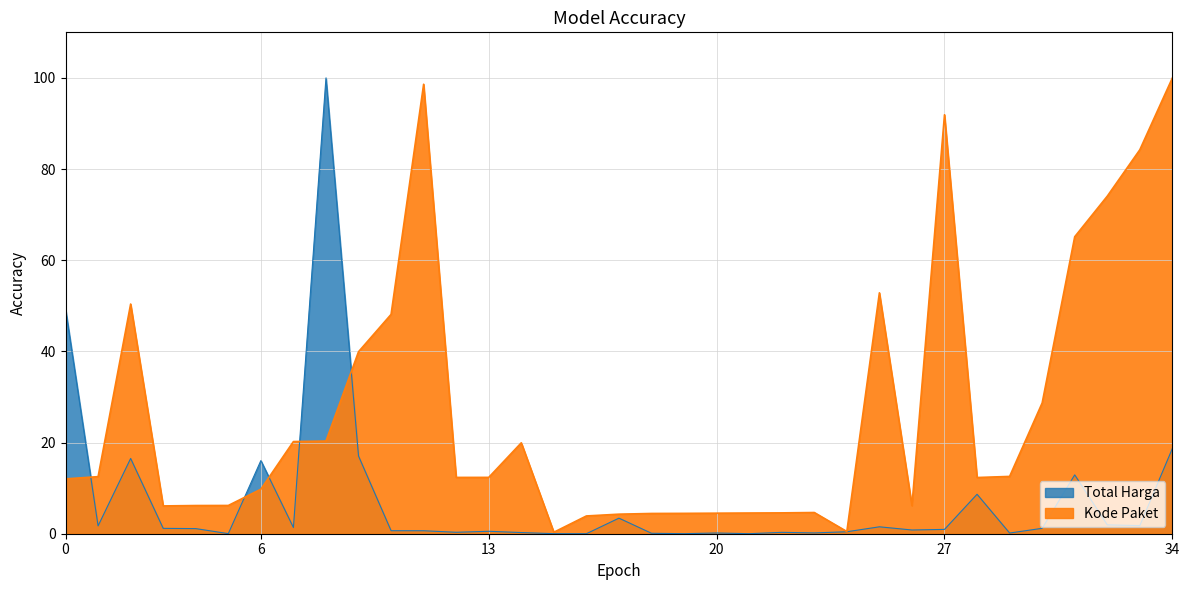

Is the value of Total Harga at 2021-11-01 greater than the value of Kode Paket at 2021-11-03?

No